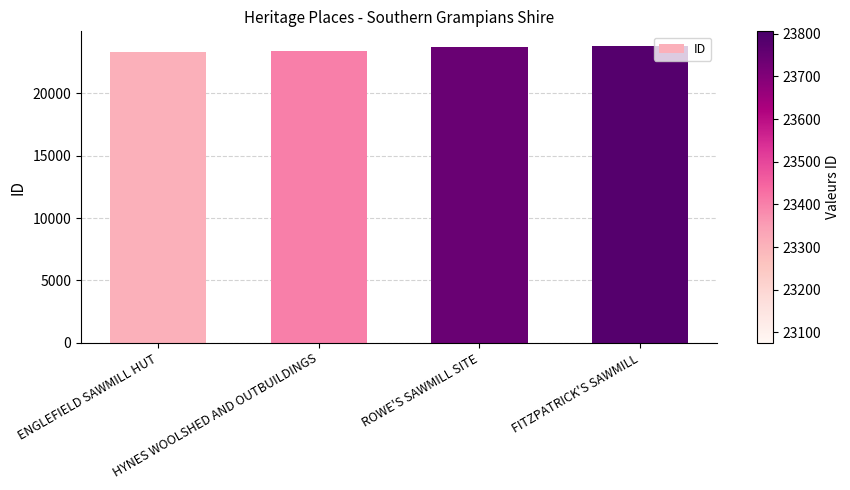

The value at ROWE'S SAWMILL SITE is 23744. True or false?

True